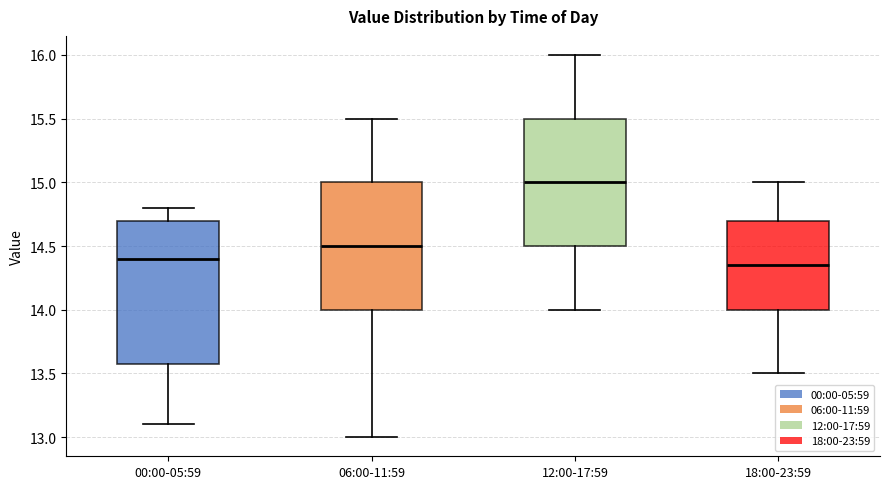

Where is the lower edge of the box for 06:00-11:59 on the y-axis? The values are not printed on the chart, so give them approximately, as read against the axis.

14.00